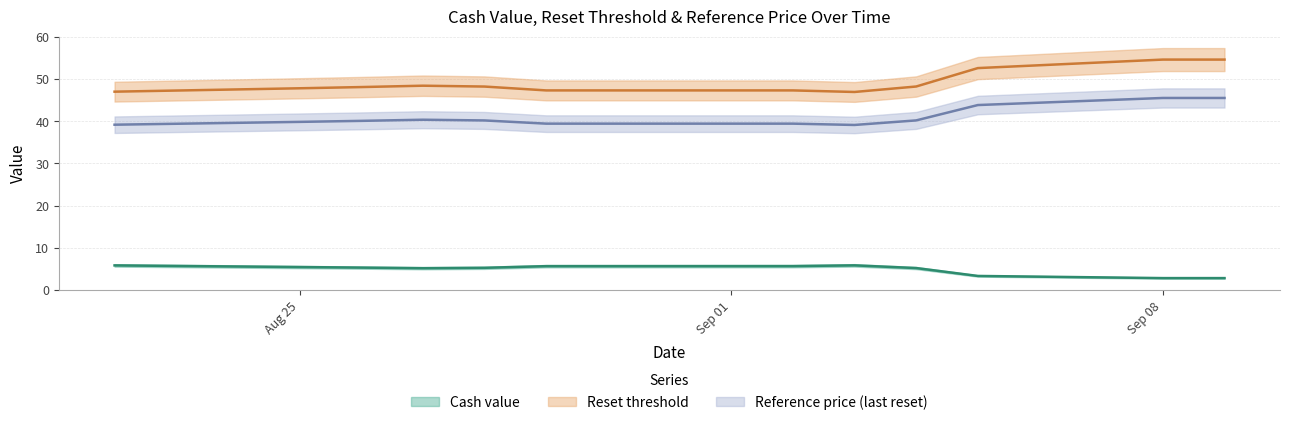

List the labels in order of Reference price (last reset) value, largest first.

2025-09-08, 2025-09-09, 2025-09-05, 2025-08-27, 2025-09-04, 2025-08-28, 2025-08-26, 2025-08-25, 2025-08-29, 2025-09-02, 2025-08-22, 2025-09-03